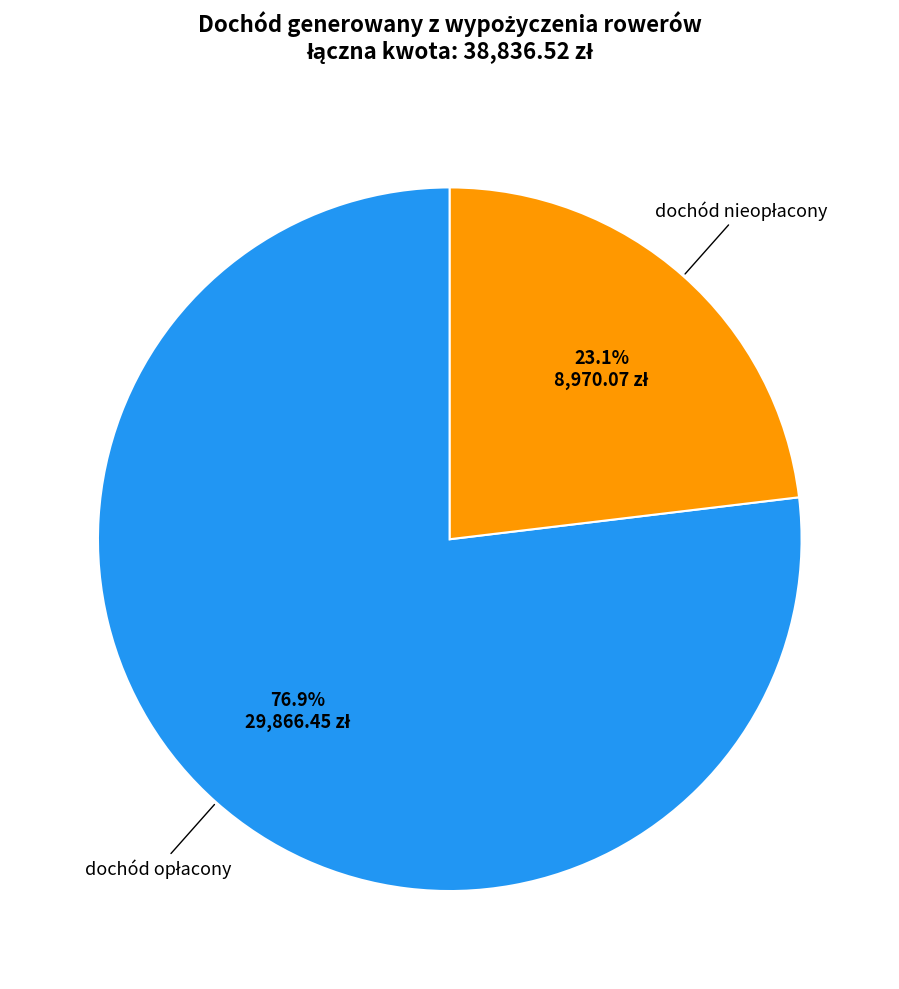

Is there any slice that represents more than half of the pie?

Yes